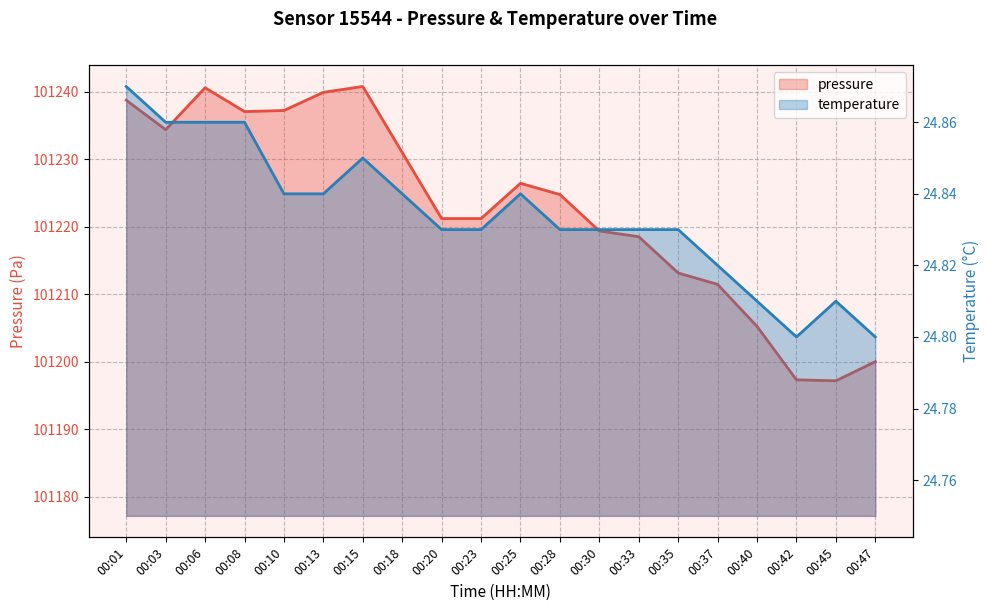

What is the value of the temperature point at the 20th from the left?

24.8